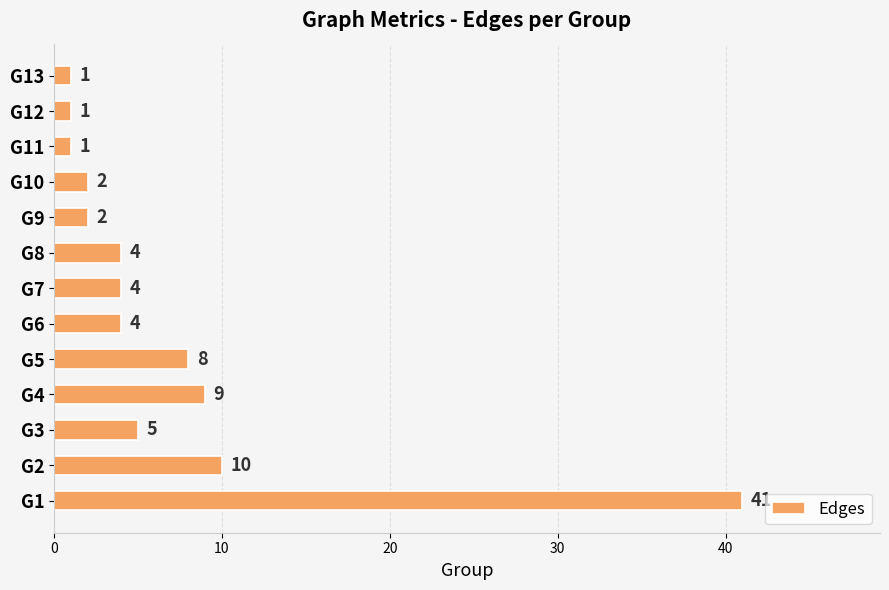

Reading bottom to top, list all the values displayed in this chart.

41	10	5	9	8	4	4	4	2	2	1	1	1